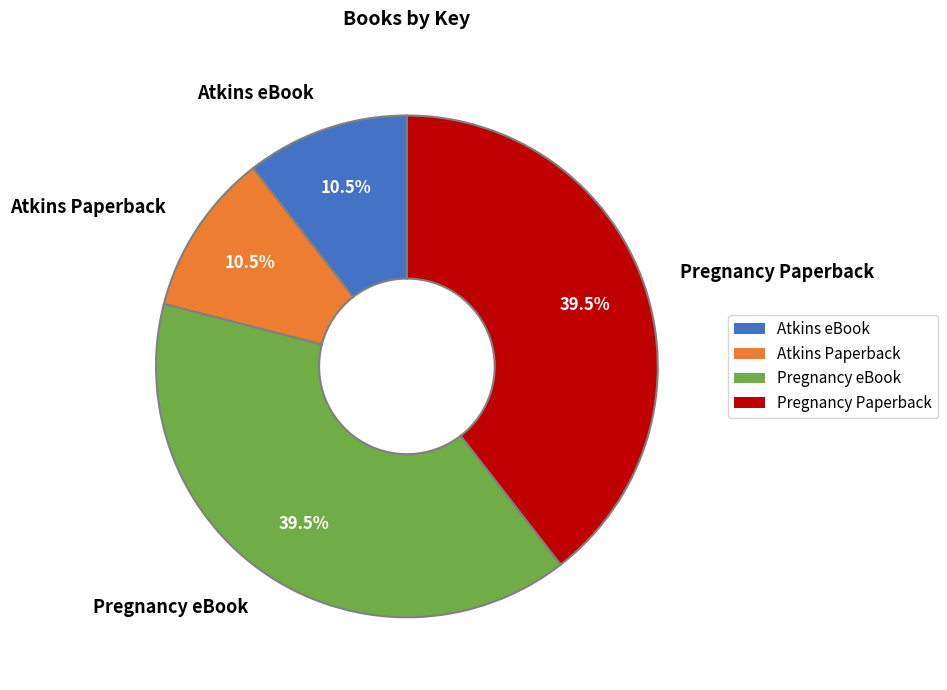

Which has a higher value, Pregnancy Paperback or Atkins Paperback?

Pregnancy Paperback